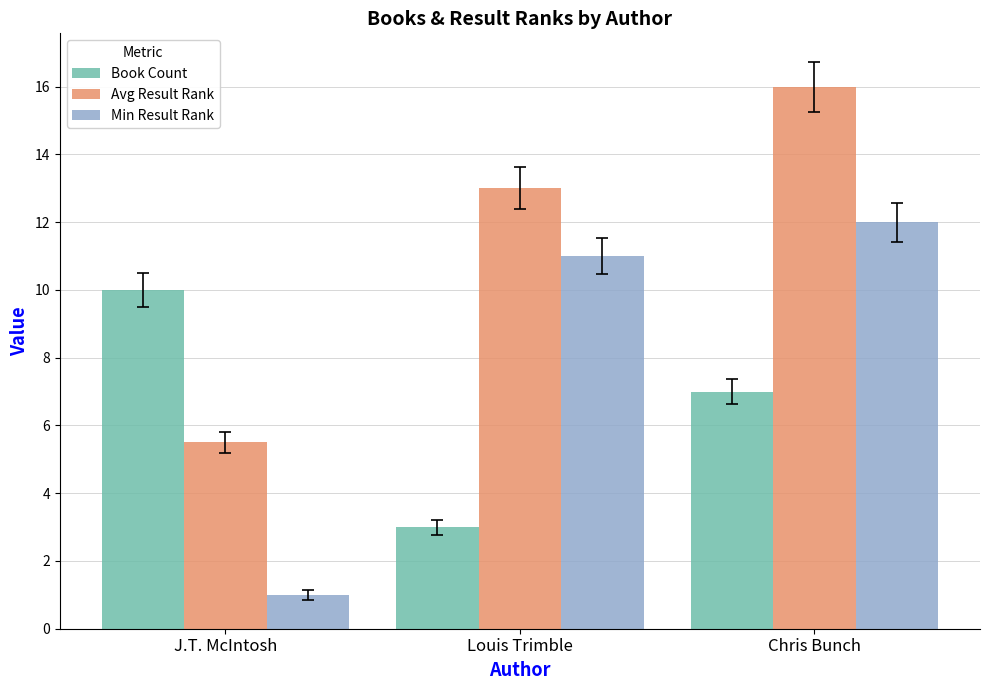

Is it true that Min Result Rank equals 11.0 at Louis Trimble?

True